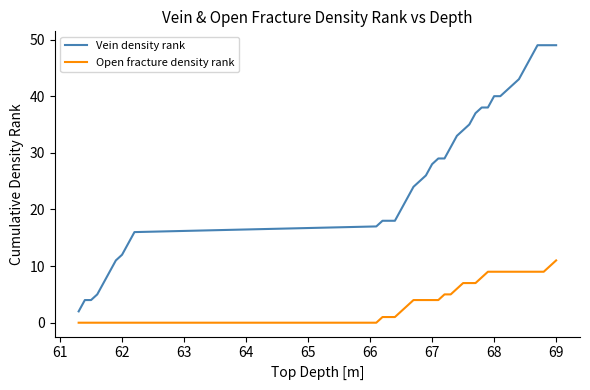

Reading left to right, list all the values displayed in this chart.

Vein density rank: 2	4	4	5	7	9	11	12	14	16	17	18	18	18	20	22	24	25	26	28	29	29	31	33	34	35	37	38	38	40	40	41	42	43	45	47	49	49	49	49
Open fracture density rank: 0	0	0	0	0	0	0	0	0	0	0	1	1	1	2	3	4	4	4	4	4	5	5	6	7	7	7	8	9	9	9	9	9	9	9	9	9	9	10	11